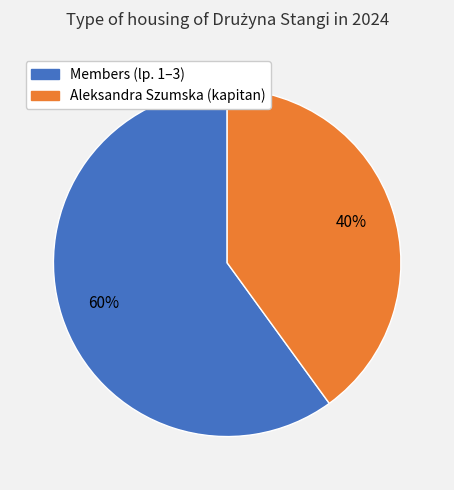

Which category has the smallest portion of the pie?

Aleksandra Szumska (kapitan)